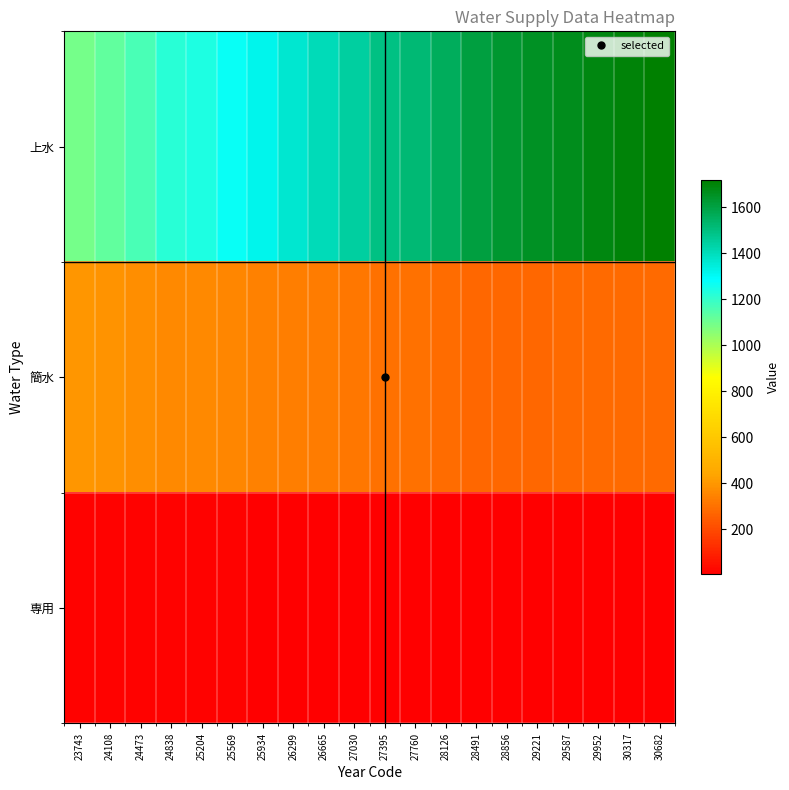

Which series has the largest range (max minus min)?

上水